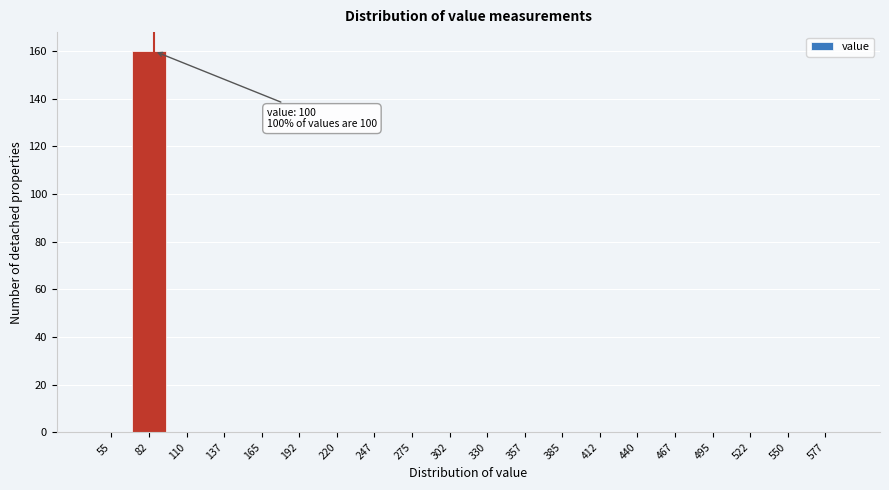

Reading left to right, extract all data points from this chart.

55=0	82=160	110=0	137=0	165=0	192=0	220=0	247=0	275=0	302=0	330=0	357=0	385=0	412=0	440=0	467=0	495=0	522=0	550=0	577=0